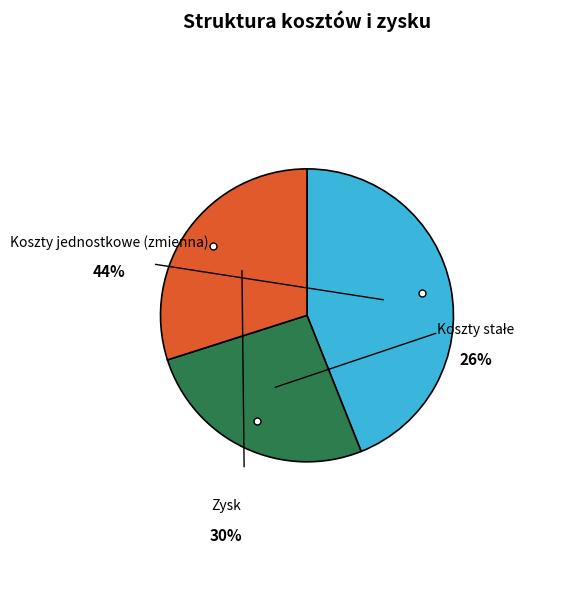

Does Zysk represent more than half of the total?

No